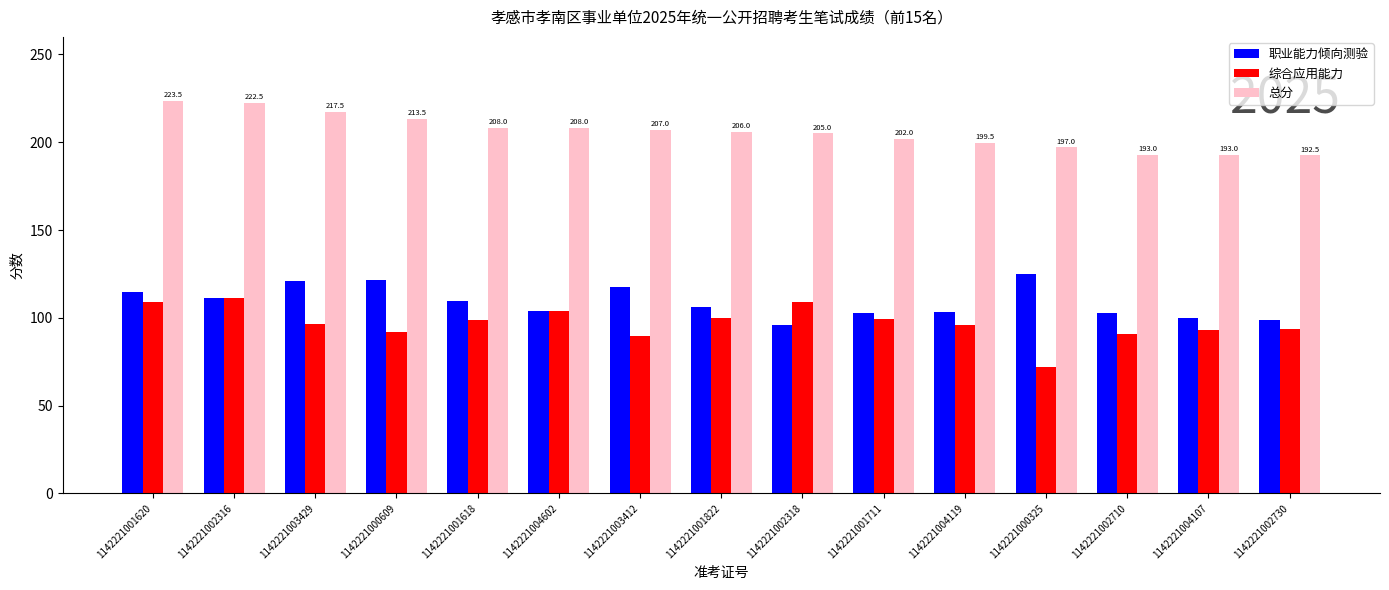

What are all the series names shown in the legend?

职业能力倾向测验, 综合应用能力, 总分